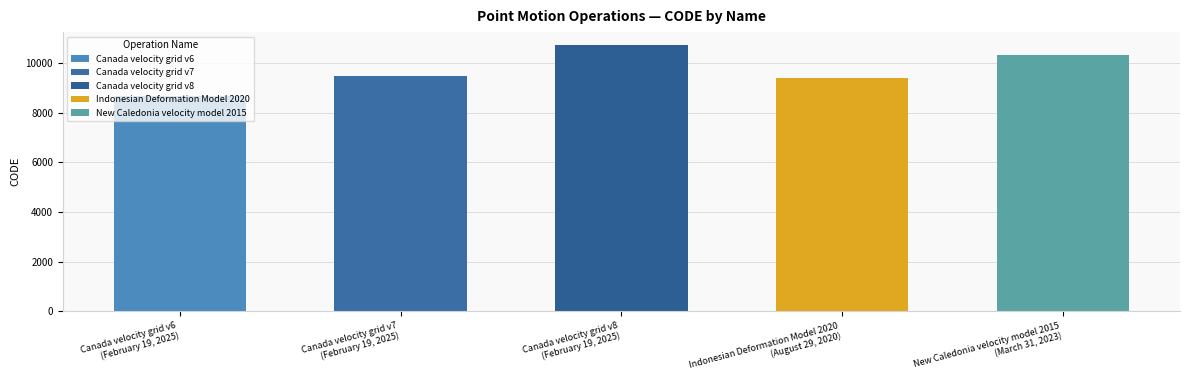

At which category does the chart reach its minimum across all series?

Canada velocity grid v6